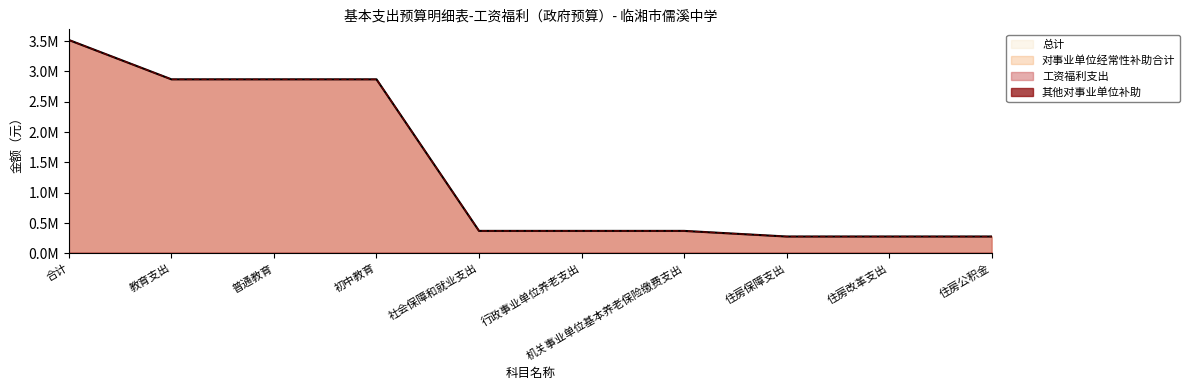

True or false: 总计 has more than 0 points higher than both neighbors.

False